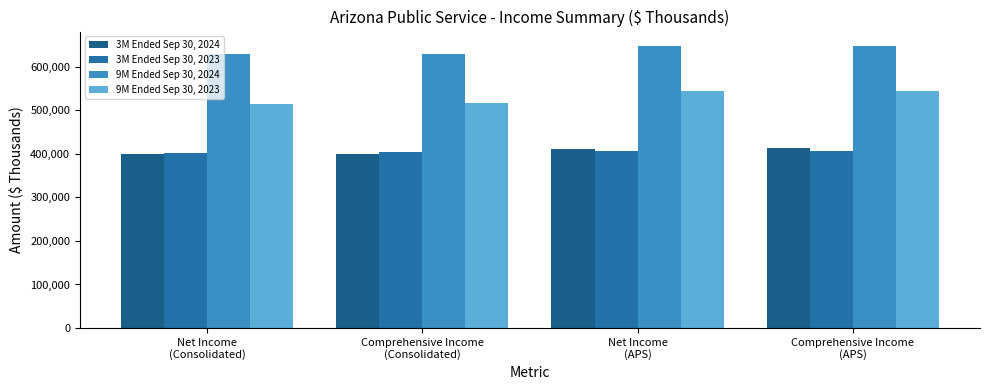

What is the difference between the highest and lowest values at Net Income
(APS)?

241437